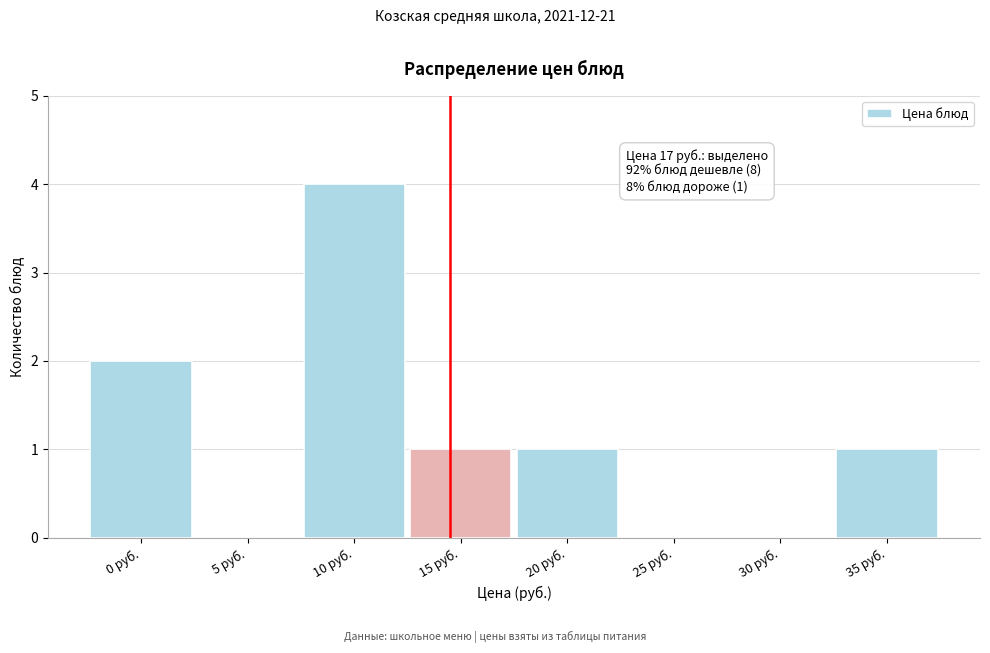

Reading left to right, transcribe all the data shown in this chart.

0 руб.=2	5 руб.=0	10 руб.=4	15 руб.=1	20 руб.=1	25 руб.=0	30 руб.=0	35 руб.=1